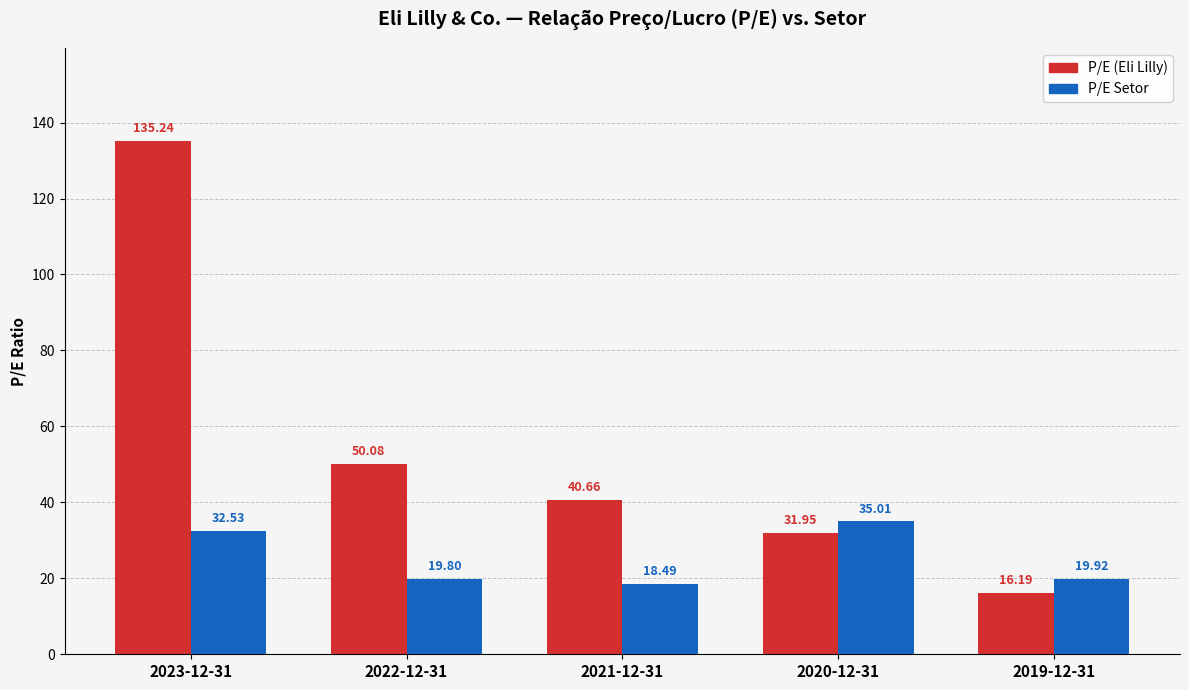

At which category does the chart reach its peak across all series?

2023-12-31